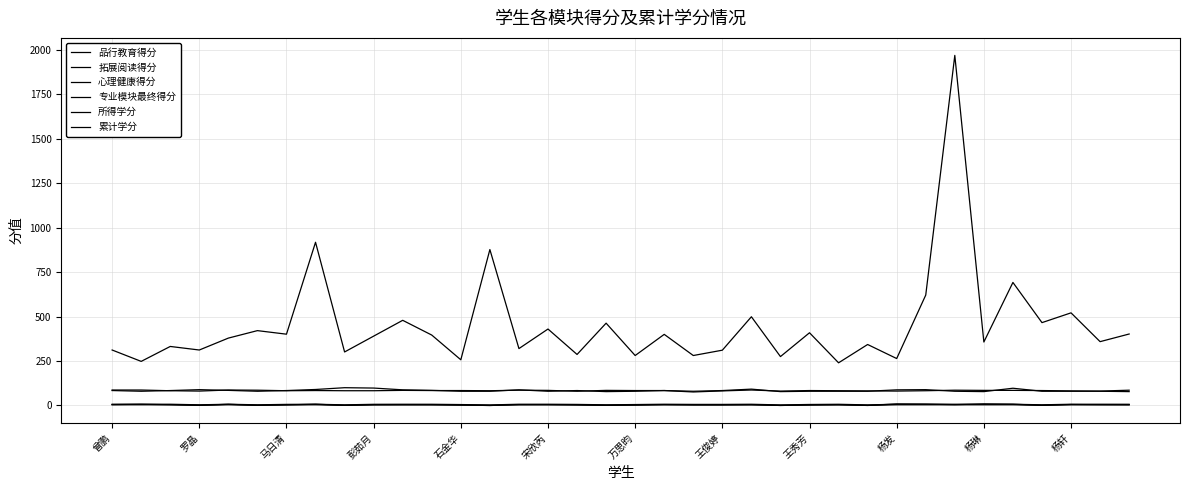

How many lines are shown in the chart?

6